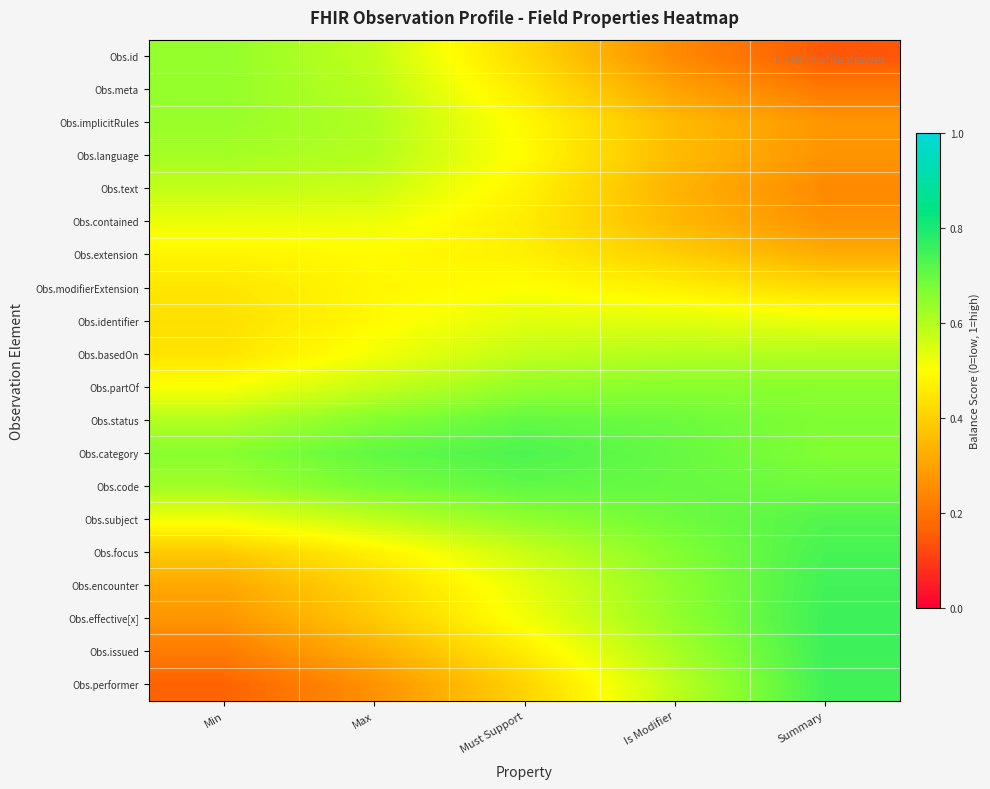

Rank the series at Min from lowest to highest value.

Obs.performer, Obs.issued, Obs.effective[x], Obs.encounter, Obs.focus, Obs.identifier, Obs.basedOn, Obs.modifierExtension, Obs.extension, Obs.partOf, Obs.subject, Obs.contained, Obs.text, Obs.status, Obs.language, Obs.code, Obs.implicitRules, Obs.meta, Obs.id, Obs.category